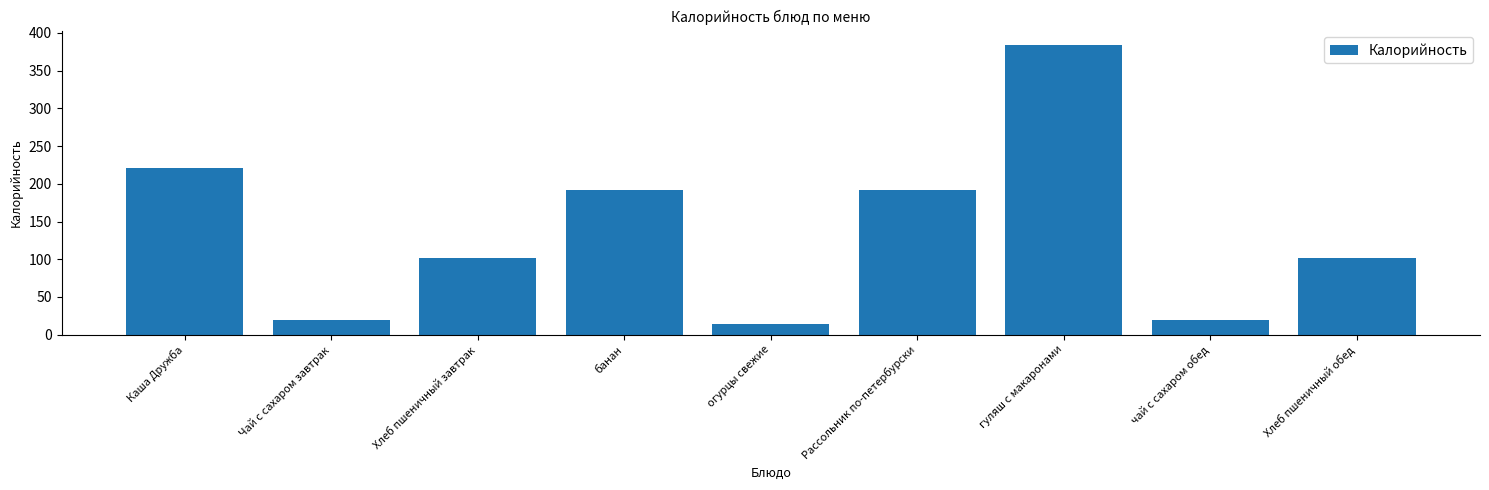

What is the sum of the values at чай с сахаром обед and Хлеб пшеничный завтрак?

121.1